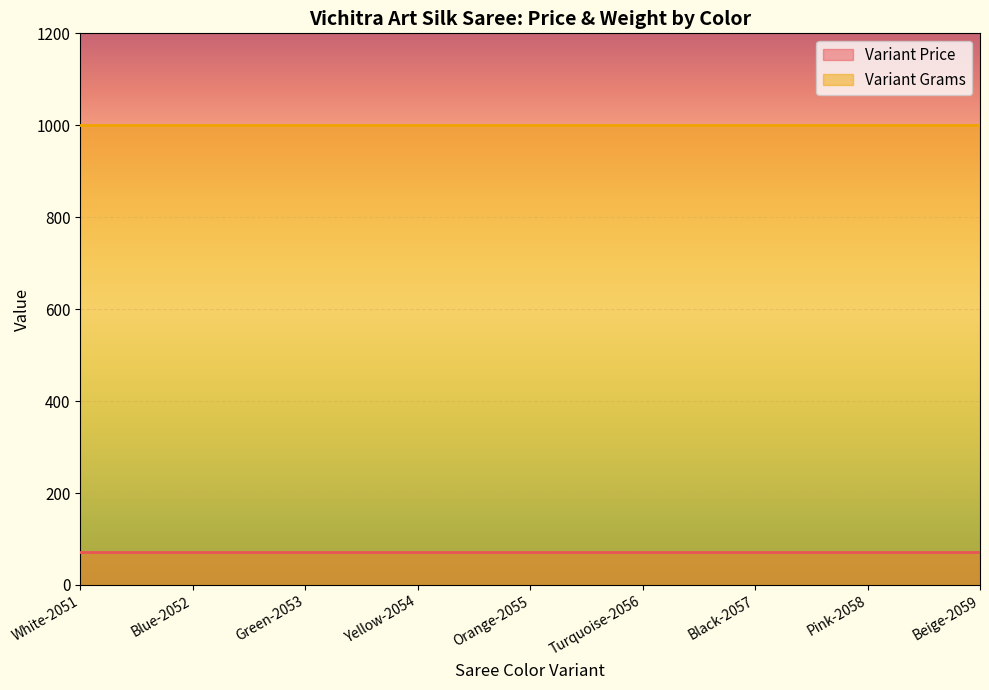

What position from the left is Green-2053?

3